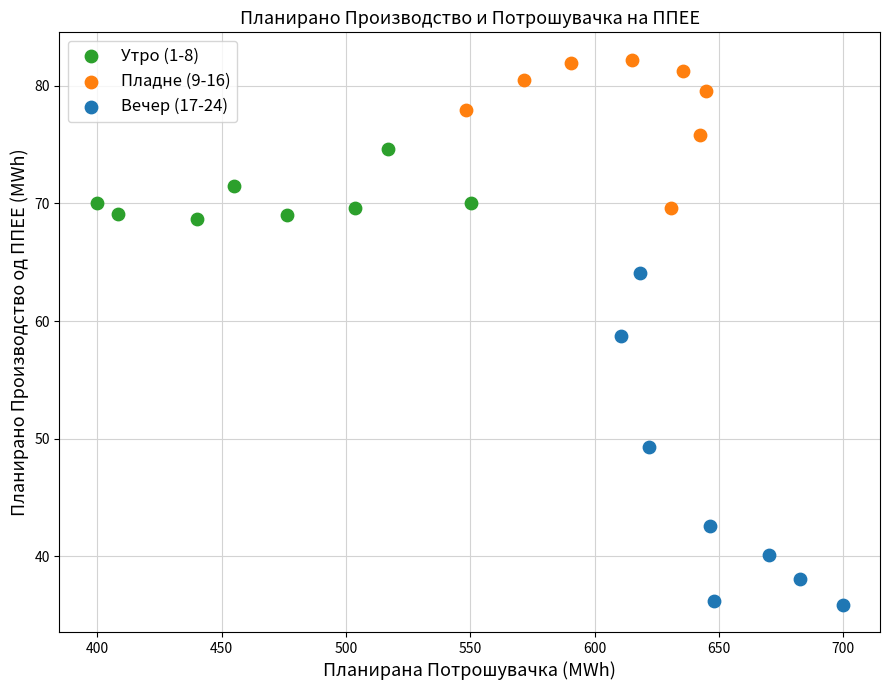

Which series reaches the minimum Y coordinate?

Вечер (17-24)